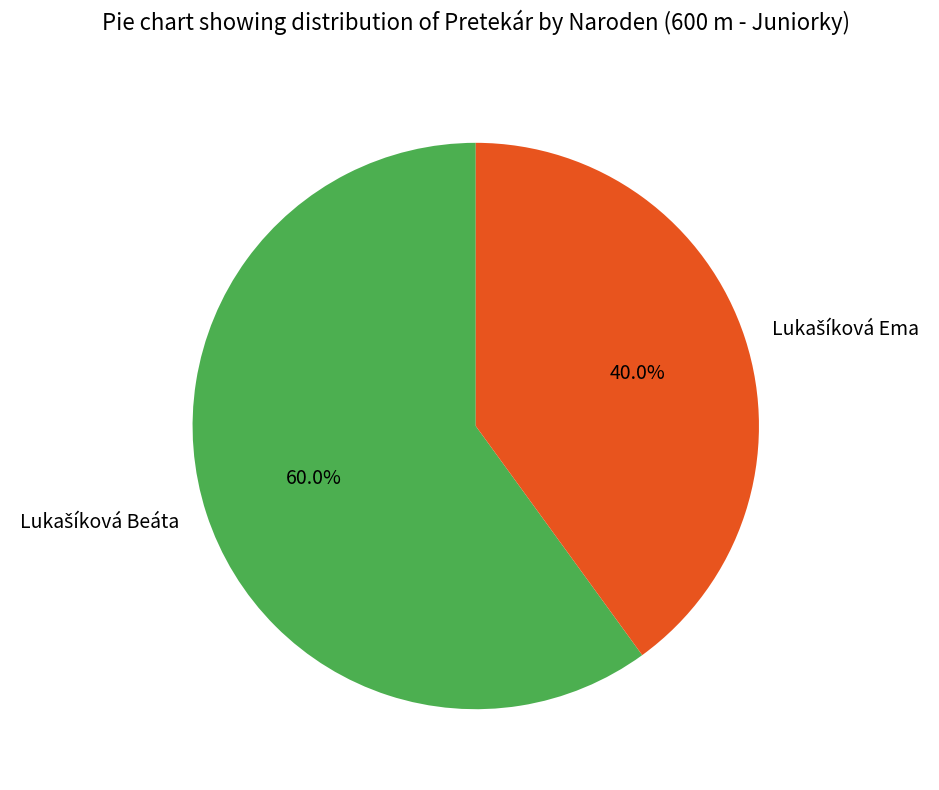

Is there a majority slice in this chart?

Yes